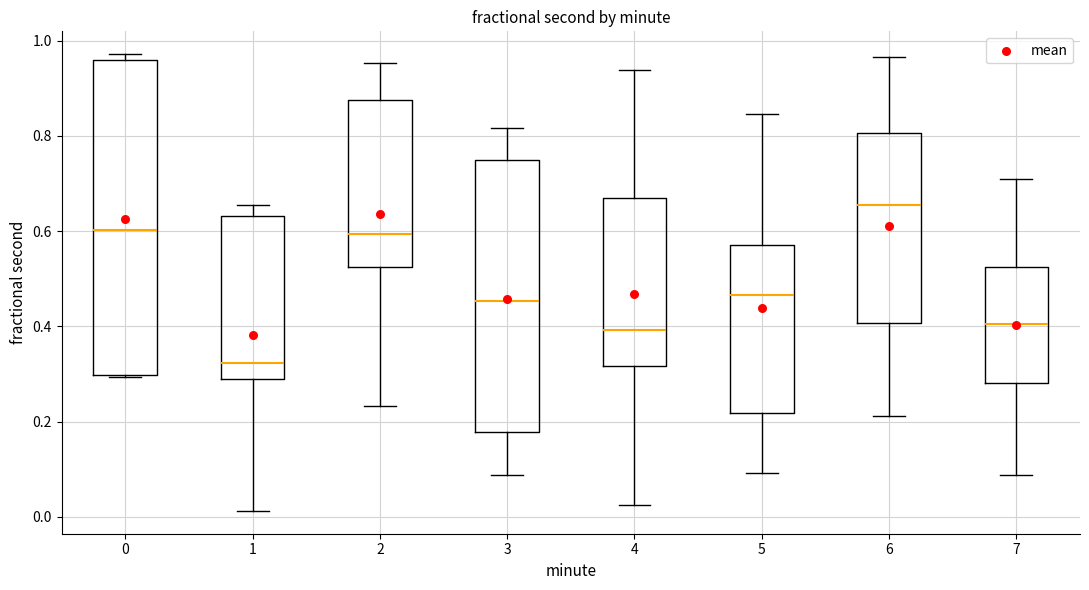

Which box is the tallest, from its lower edge to its upper edge?

0